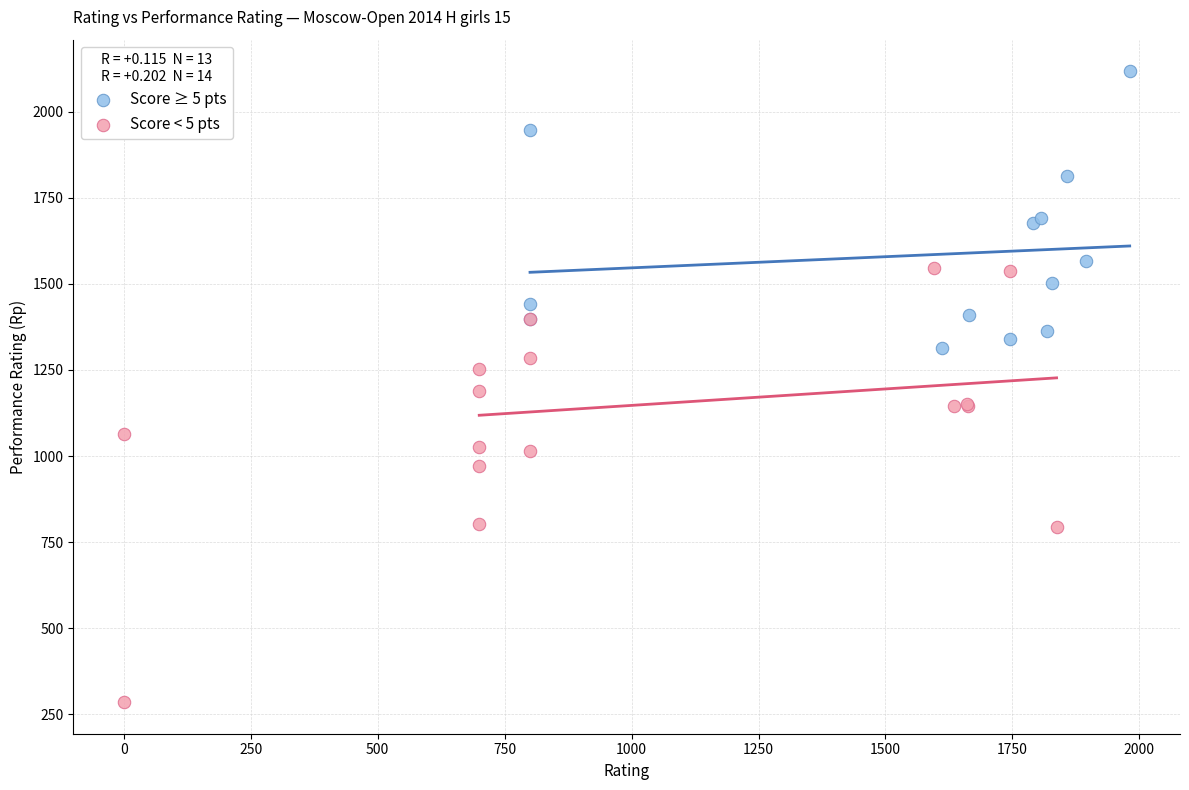

Which series has the largest Y range (max minus min)?

Score < 5 pts